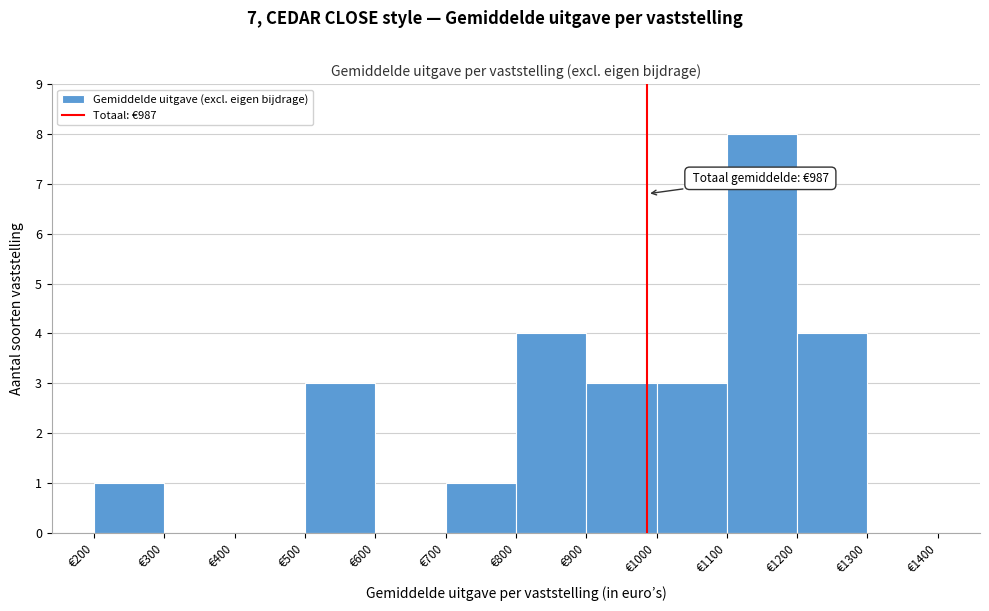

Over which range of the x-axis is the bar tallest?

1100 to 1200